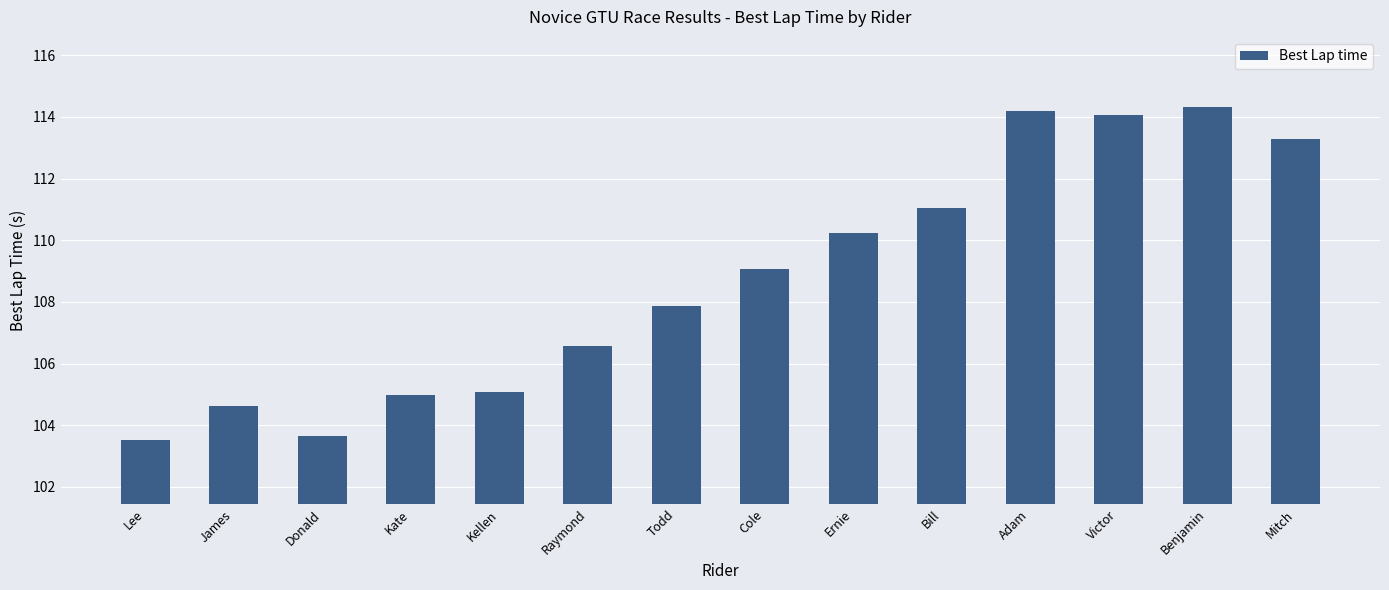

Reading right to left, transcribe all the data shown in this chart.

Mitch=113.3	Benjamin=114.3	Victor=114.1	Adam=114.2	Bill=111.1	Ernie=110.2	Cole=109.1	Todd=107.9	Raymond=106.6	Kellen=105.1	Kate=105.0	Donald=103.6	James=104.6	Lee=103.5